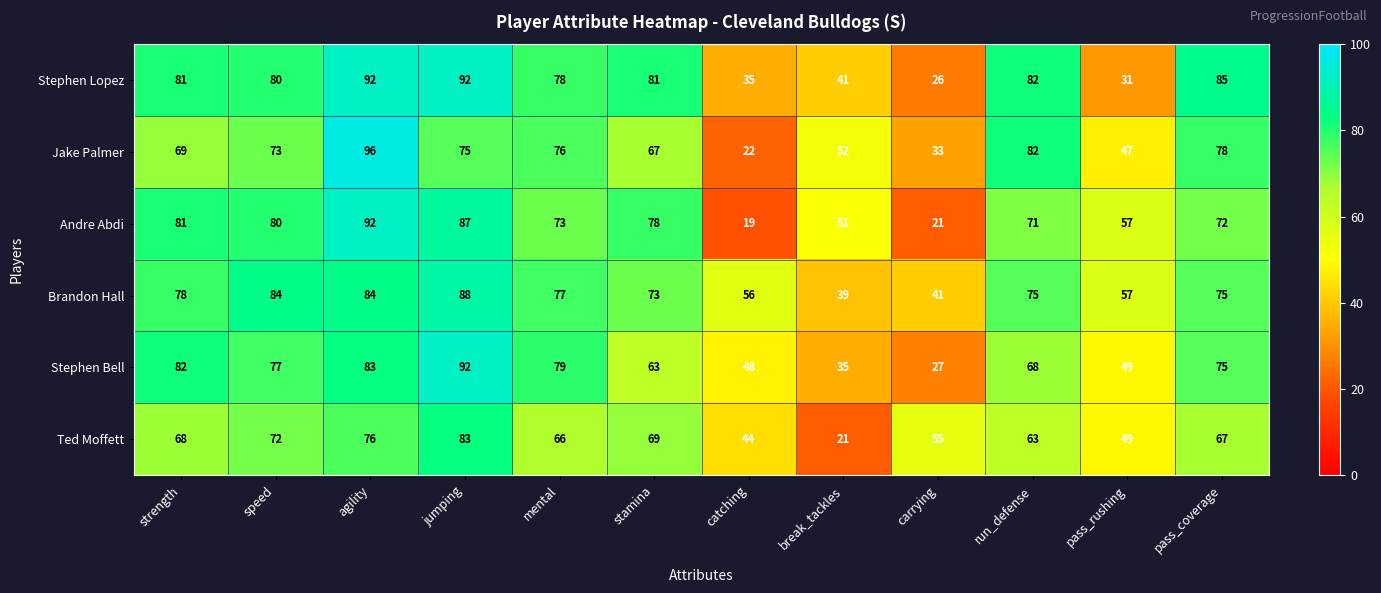

Which series changed the most between jumping and break_tackles?

Ted Moffett